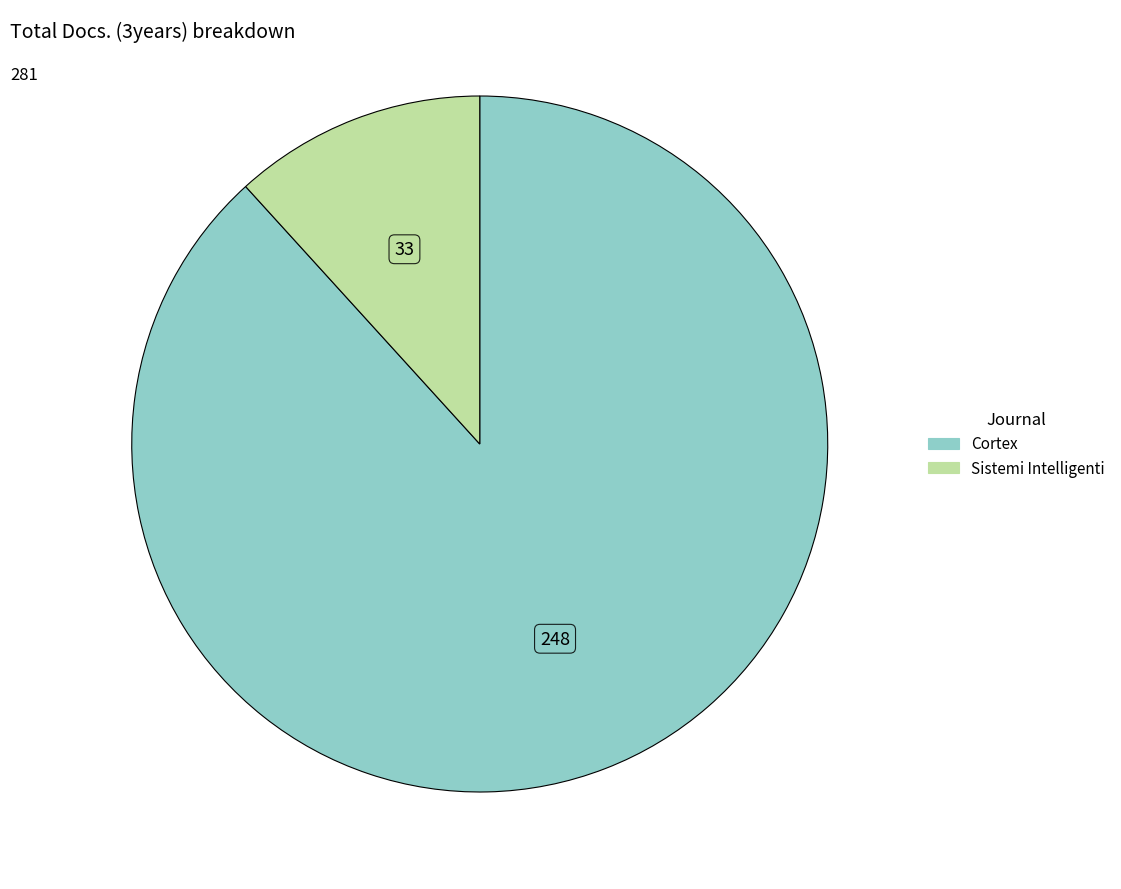

Which slice represents more than half of the pie?

Cortex